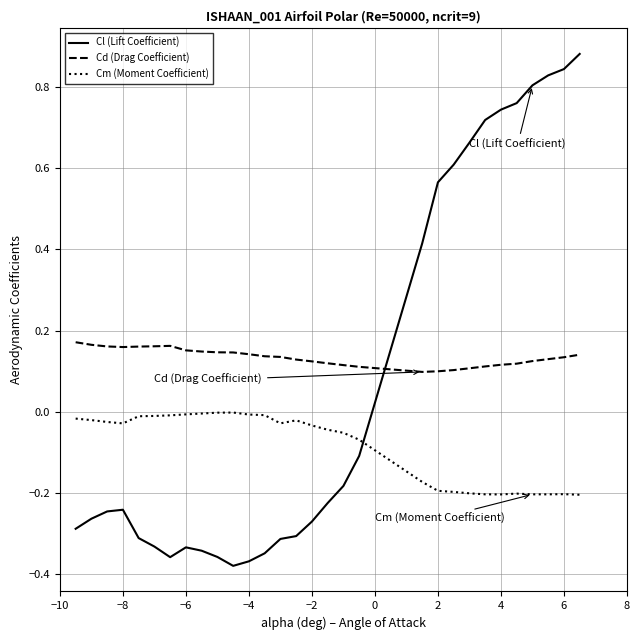

What are all the series names shown in the legend?

Cl (Lift Coefficient), Cd (Drag Coefficient), Cm (Moment Coefficient)